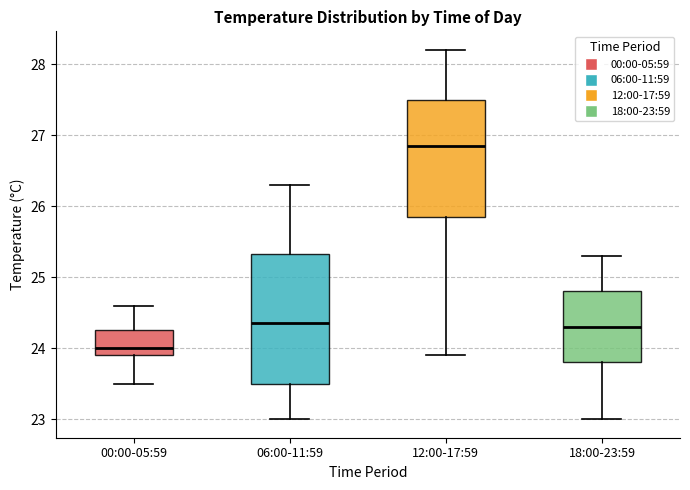

Which box is the tallest, from its lower edge to its upper edge?

06:00-11:59